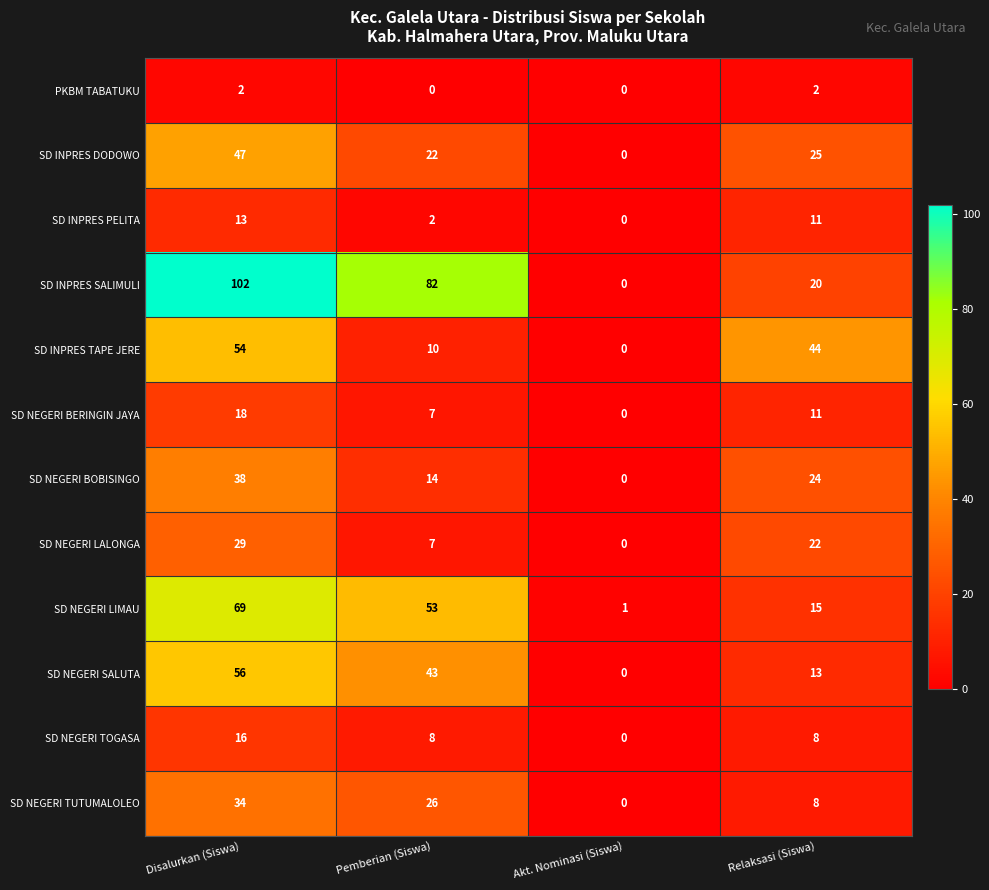

At which label does SD NEGERI LALONGA first exceed 22?

Disalurkan (Siswa)